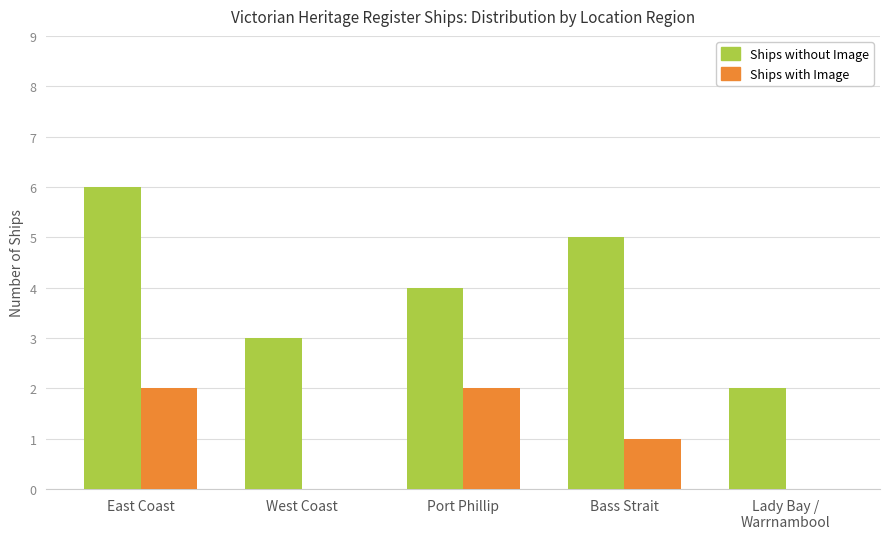

How many groups of bars are there?

5